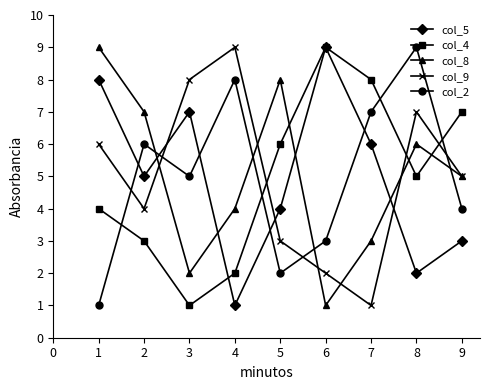

In col_5, how many points are higher than both neighbors (excluding endpoints)?

2